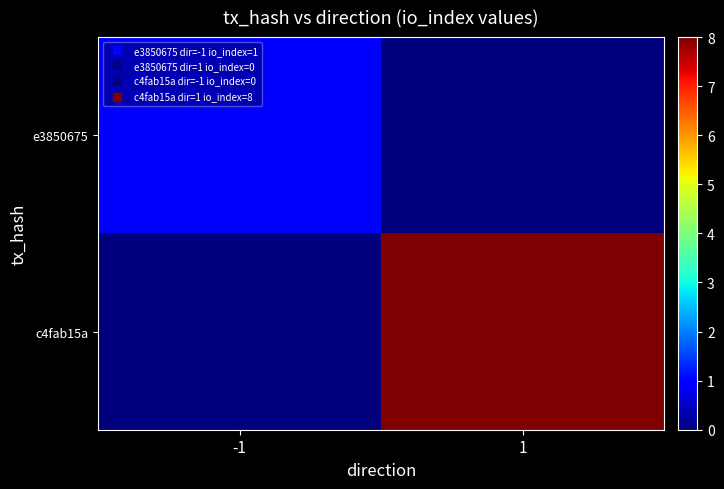

At how many categories does at least one series exceed 6?

1